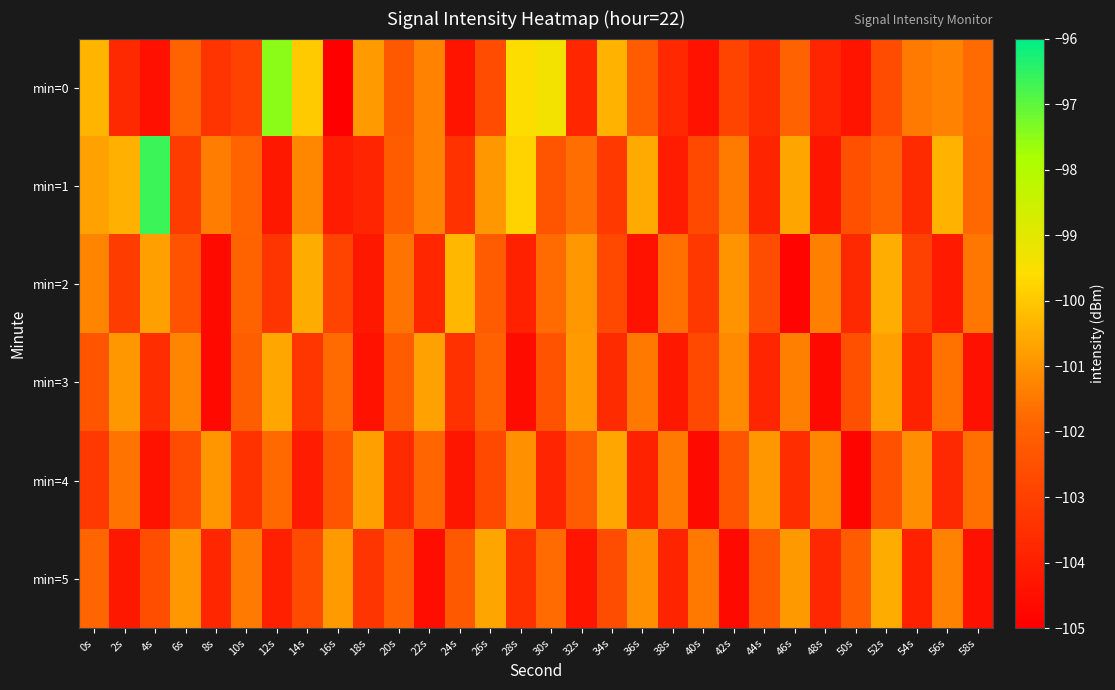

At 20s, list the series in order from smallest to largest.

min=4, min=0, min=1, min=3, min=5, min=2